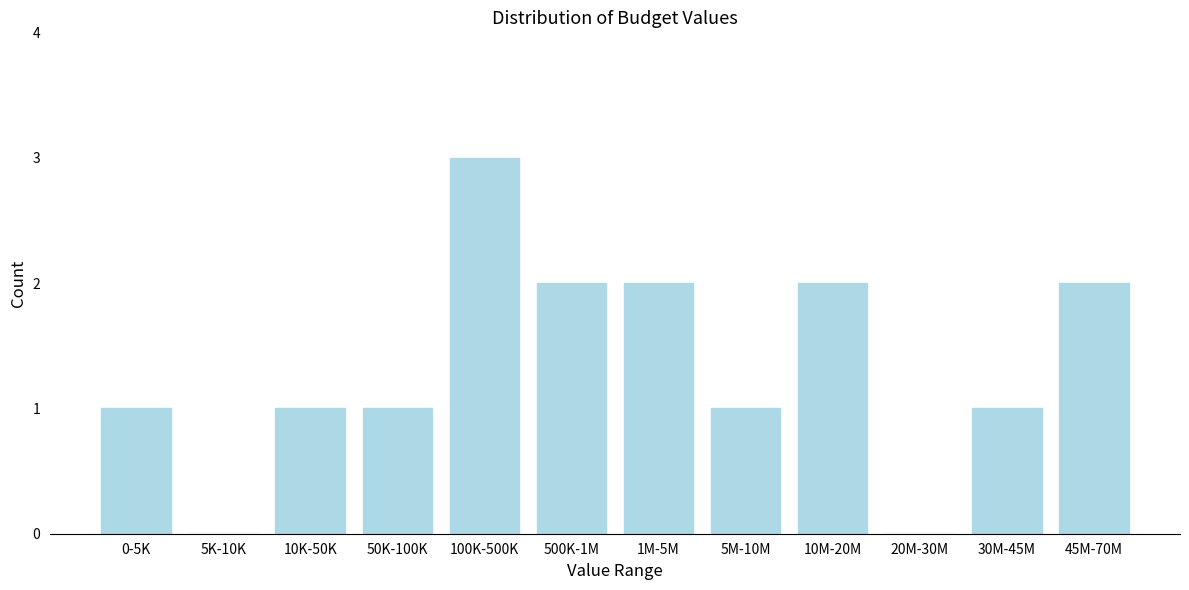

Reading left to right, list all the values displayed in this chart.

0-5K=1	5K-10K=0	10K-50K=1	50K-100K=1	100K-500K=3	500K-1M=2	1M-5M=2	5M-10M=1	10M-20M=2	20M-30M=0	30M-45M=1	45M-70M=2